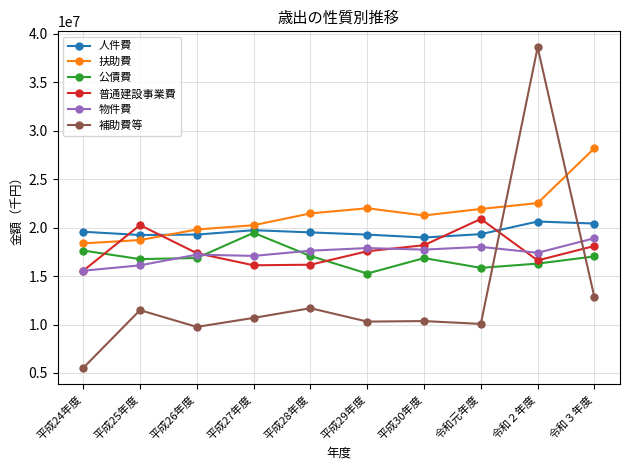

Rank the series at 平成25年度 from lowest to highest value.

補助費等, 物件費, 公債費, 扶助費, 人件費, 普通建設事業費